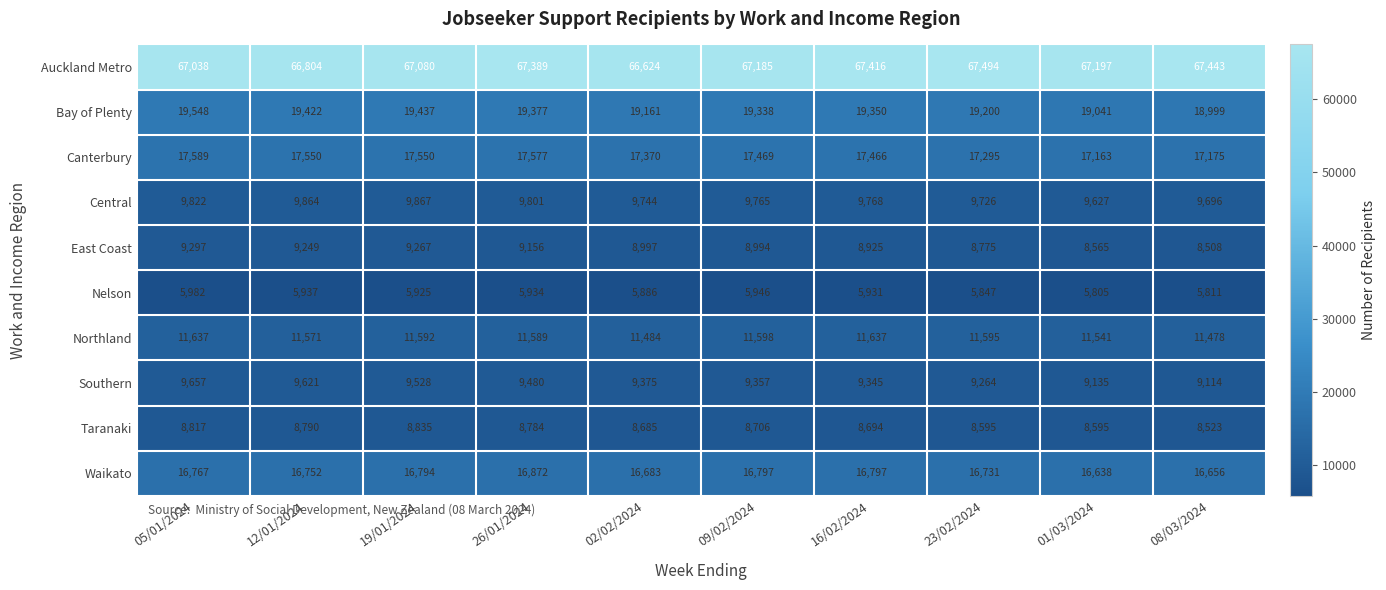

At which label does Southern reach its minimum?

08/03/2024